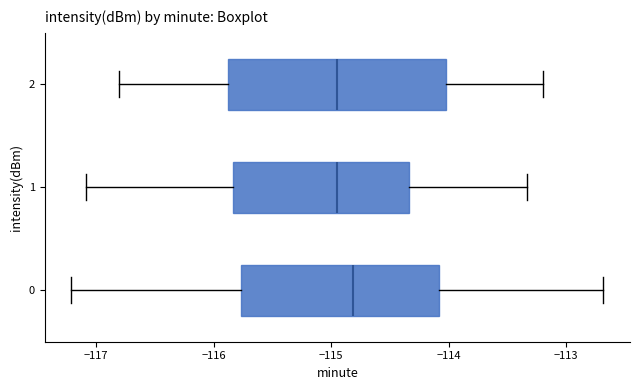

Comparing the boxes themselves (not the whiskers), which one is the widest?

2